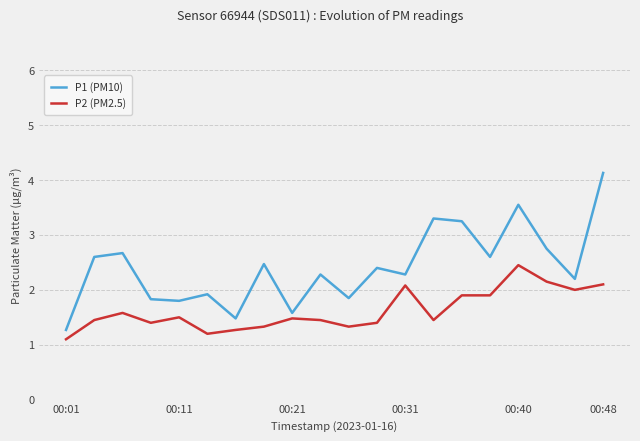

True or false: P2 (PM2.5) has more than 2 points higher than both neighbors.

True